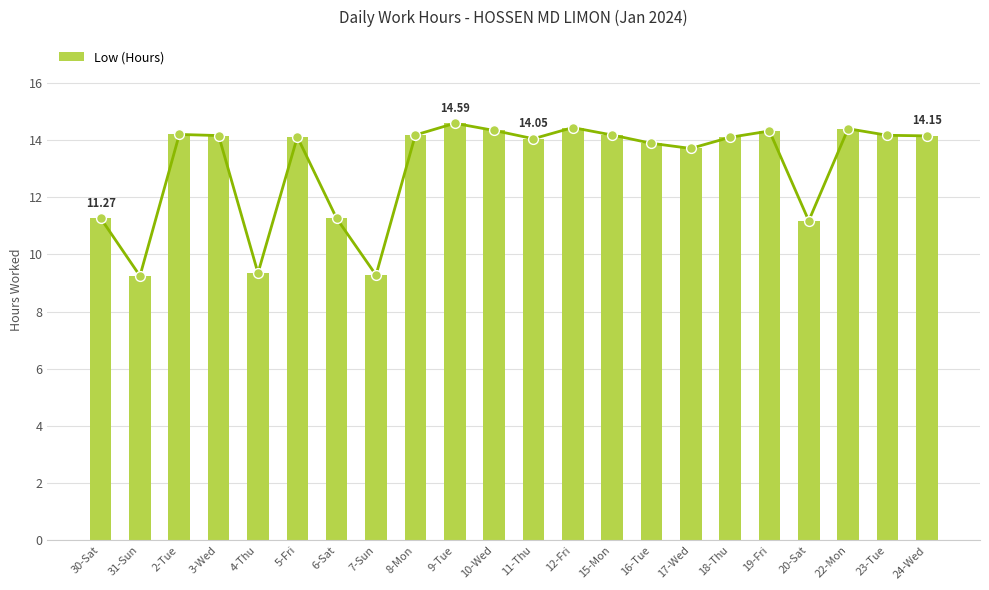

Which has a higher value, 6-Sat or 24-Wed?

24-Wed